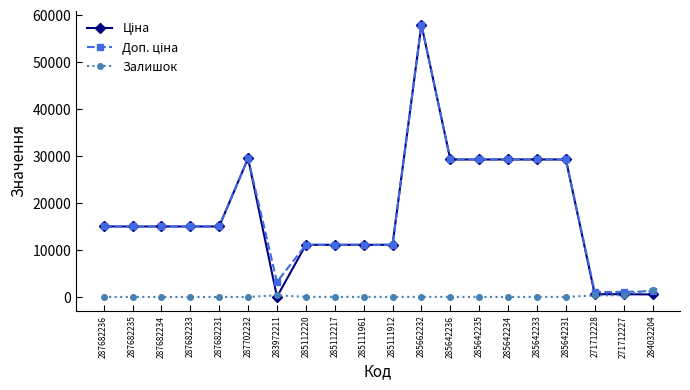

What is the maximum value shown in the chart?

58037.0